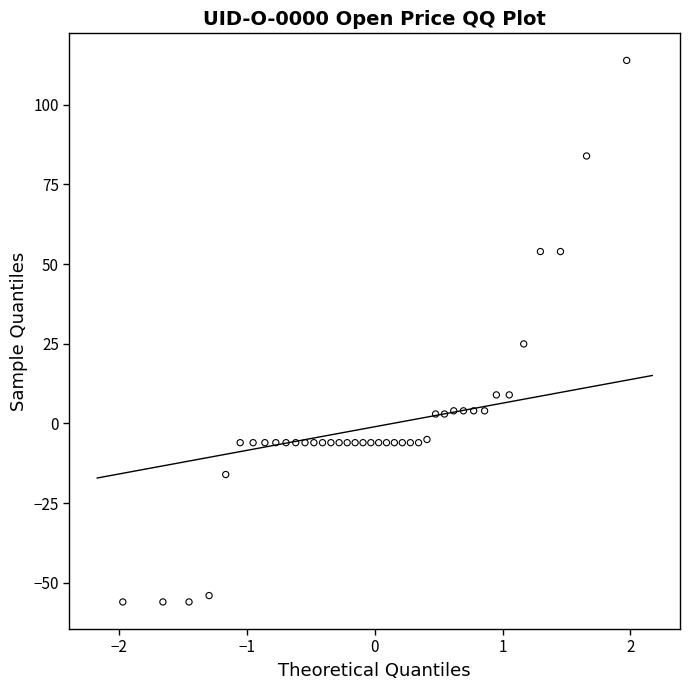

What is the range of X values (max minus min)?

3.9